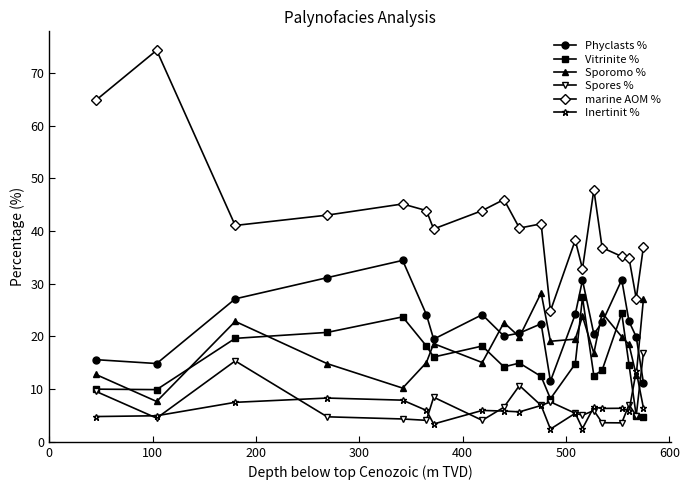

Which series has the largest range (max minus min)?

marine AOM %